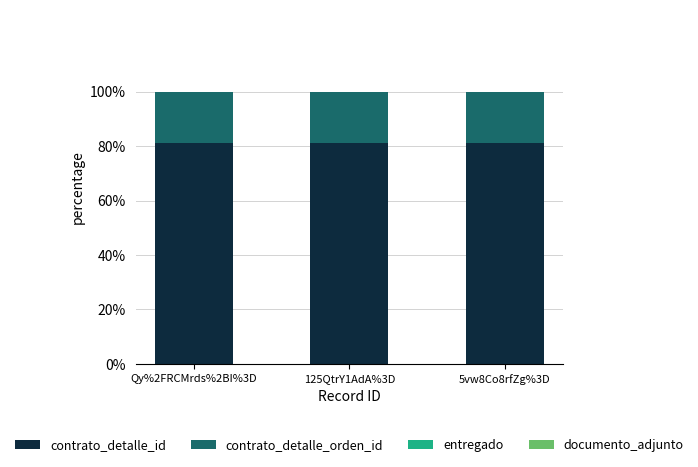

What is the highest value of the contrato_detalle_id series?

81.3